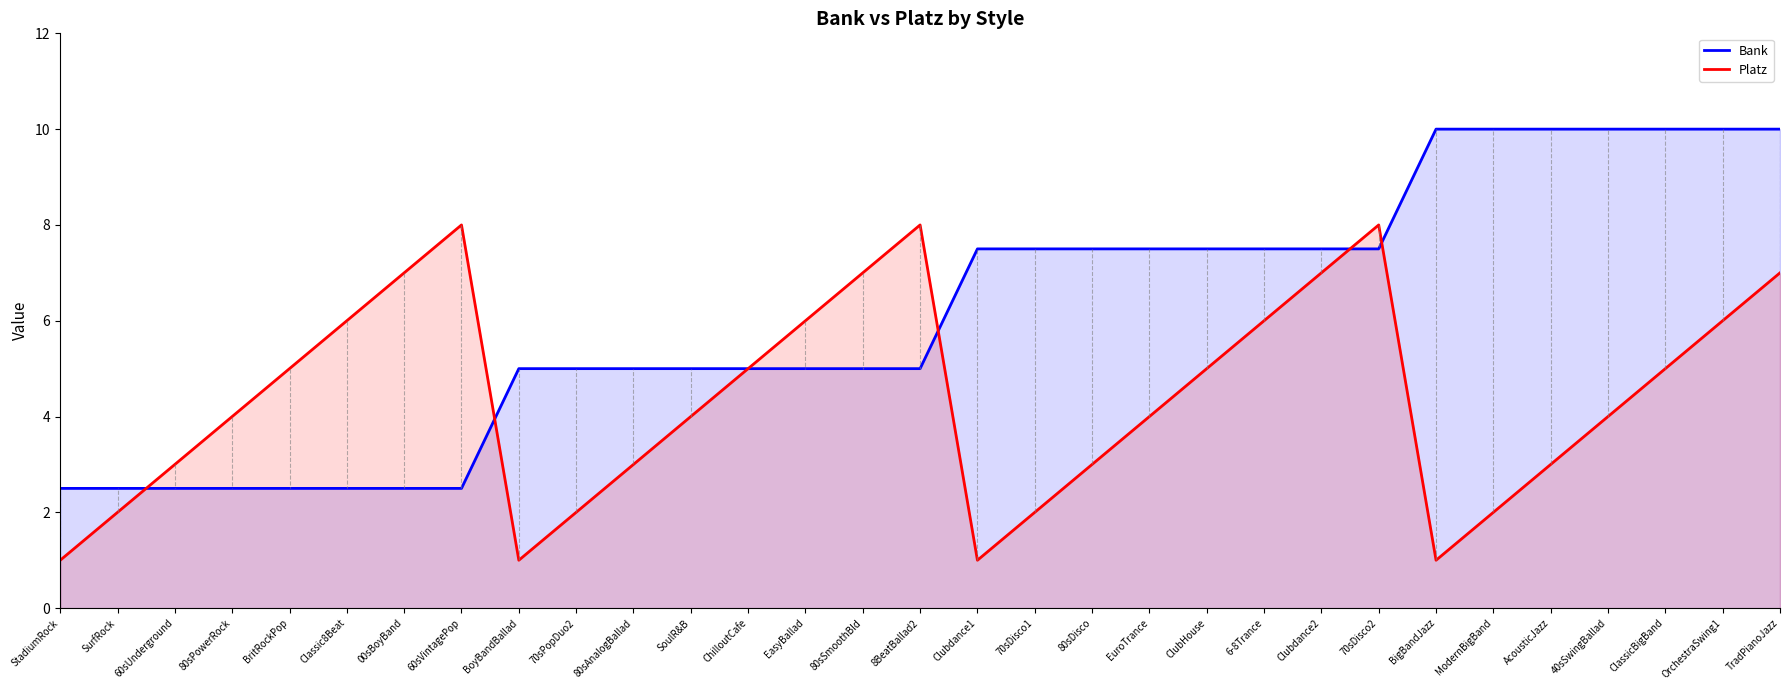

What is the total value across all series at ClassicBigBand?

15.0